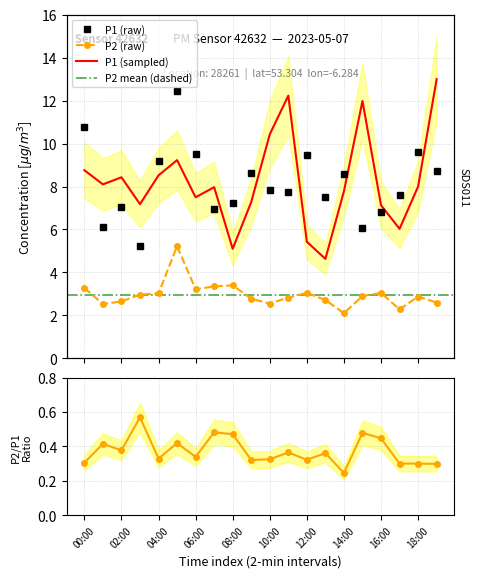

Reading left to right, list all the values displayed in this chart.

P1: 00:00=10.8	01:00=6.1	02:00=7.0	03:00=5.2	04:00=9.2	05:00=12.4	06:00=9.5	07:00=7.0	08:00=7.2	09:00=8.7	10:00=7.8	11:00=7.8	12:00=9.5	13:00=7.5	14:00=8.6	15:00=6.0	16:00=6.8	17:00=7.6	18:00=9.6	19:00=8.7
P2: 00:00=3.3	01:00=2.5	02:00=2.6	03:00=3.0	04:00=3.0	05:00=5.2	06:00=3.2	07:00=3.4	08:00=3.4	09:00=2.8	10:00=2.5	11:00=2.8	12:00=3.0	13:00=2.7	14:00=2.1	15:00=2.9	16:00=3.0	17:00=2.3	18:00=2.9	19:00=2.6
P1 (hourly avg): 00:00=8.8	01:00=8.1	02:00=8.4	03:00=7.2	04:00=8.5	05:00=9.2	06:00=7.5	07:00=8.0	08:00=5.1	09:00=7.3	10:00=10.4	11:00=12.2	12:00=5.4	13:00=4.6	14:00=7.8	15:00=12.0	16:00=7.1	17:00=6.0	18:00=8.0	19:00=13.0